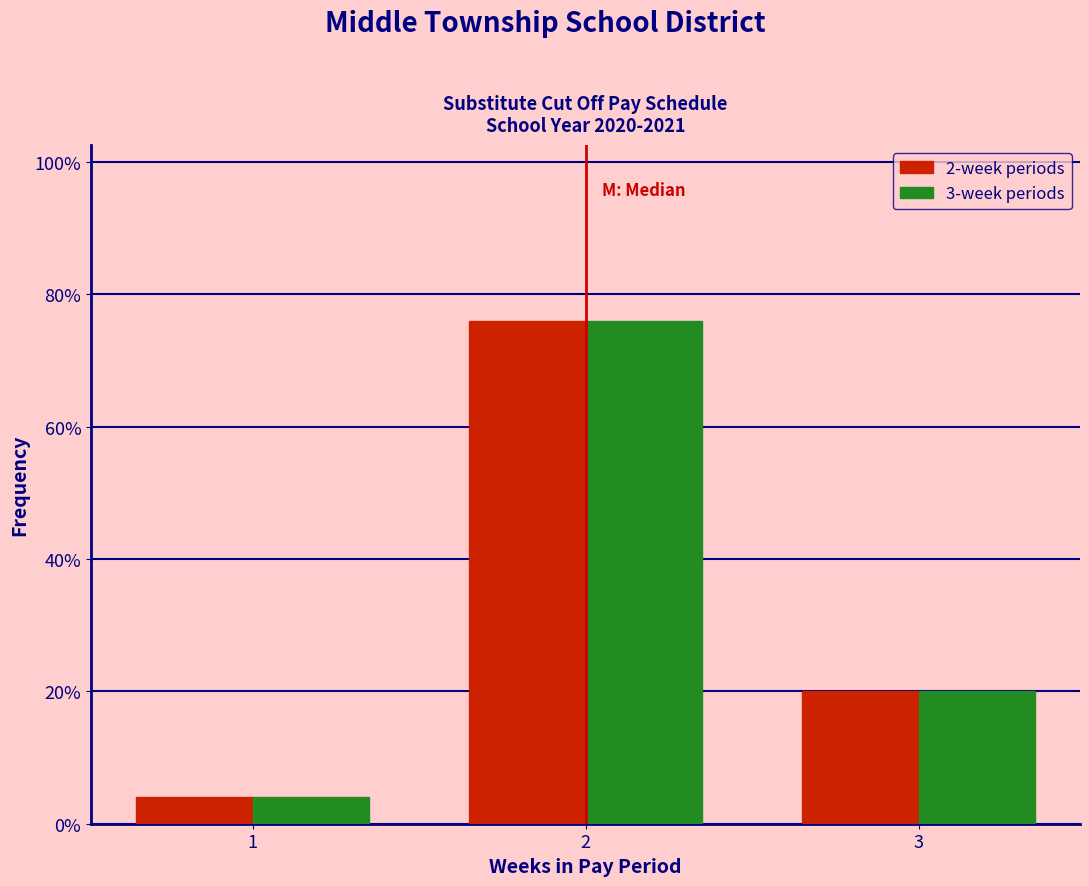

Are the bars grouped side by side (vs. stacked)?

Yes